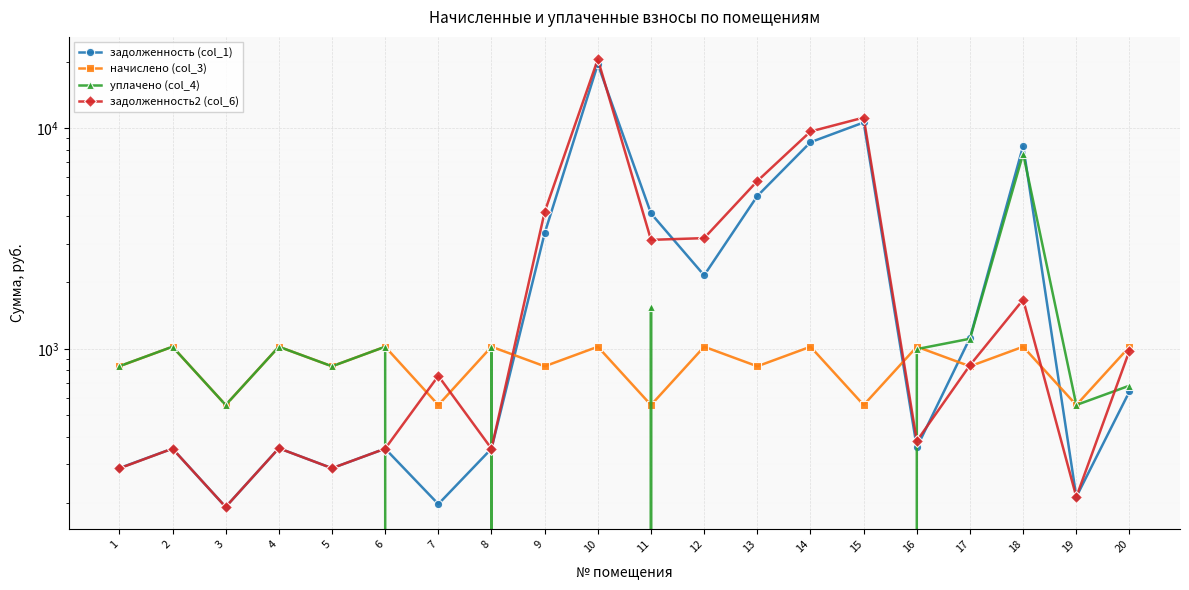

In начислено (col_3), how many points are lower than both neighbors (excluding endpoints)?

9